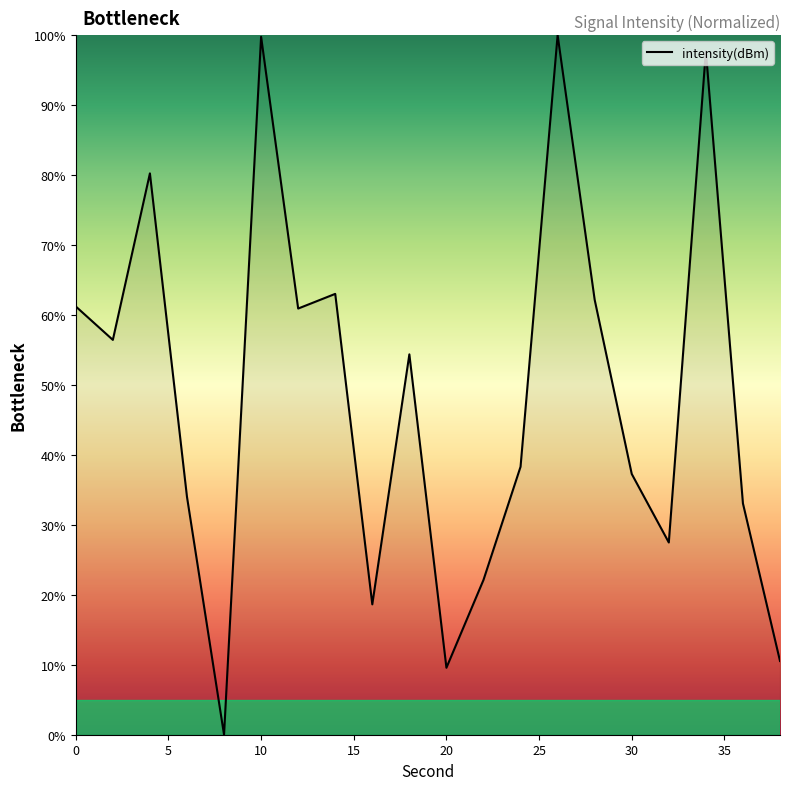

What is the difference between the maximum and minimum values?

100.0